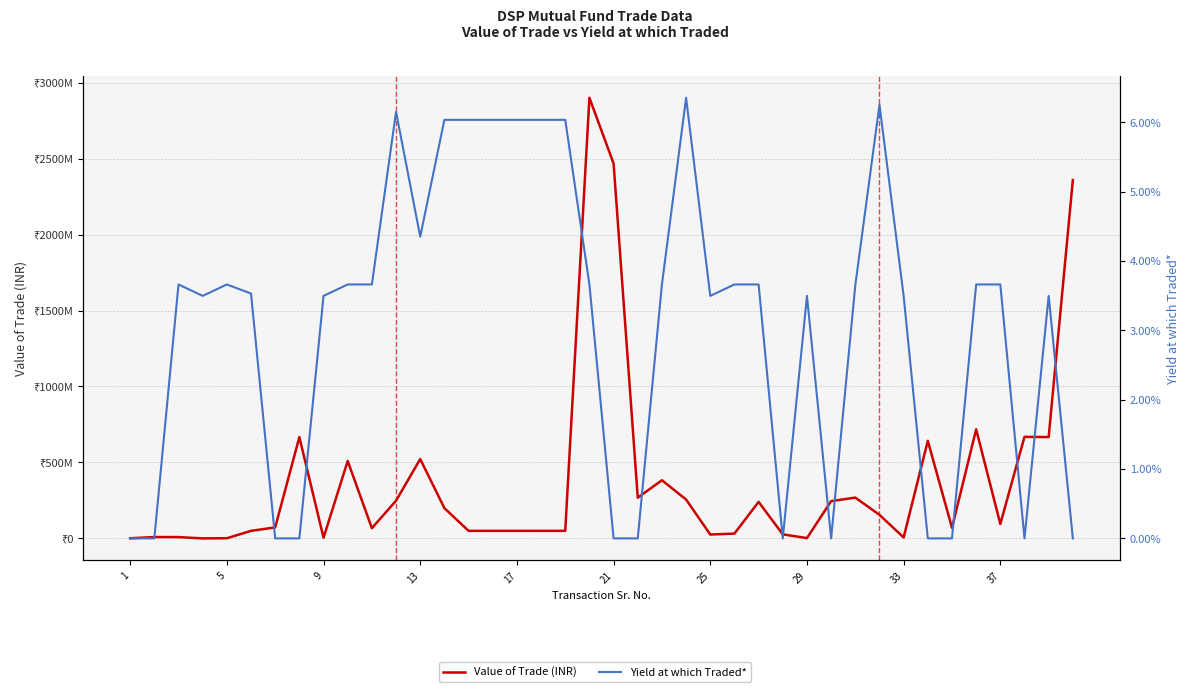

Is it true that Value of Trade (INR) equals 45779029.4 at 25?

False